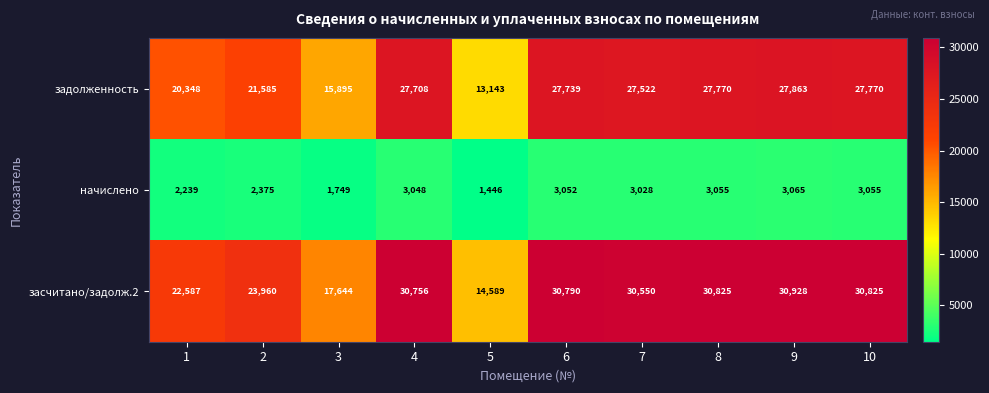

What is the sum of all начислено values?

26112